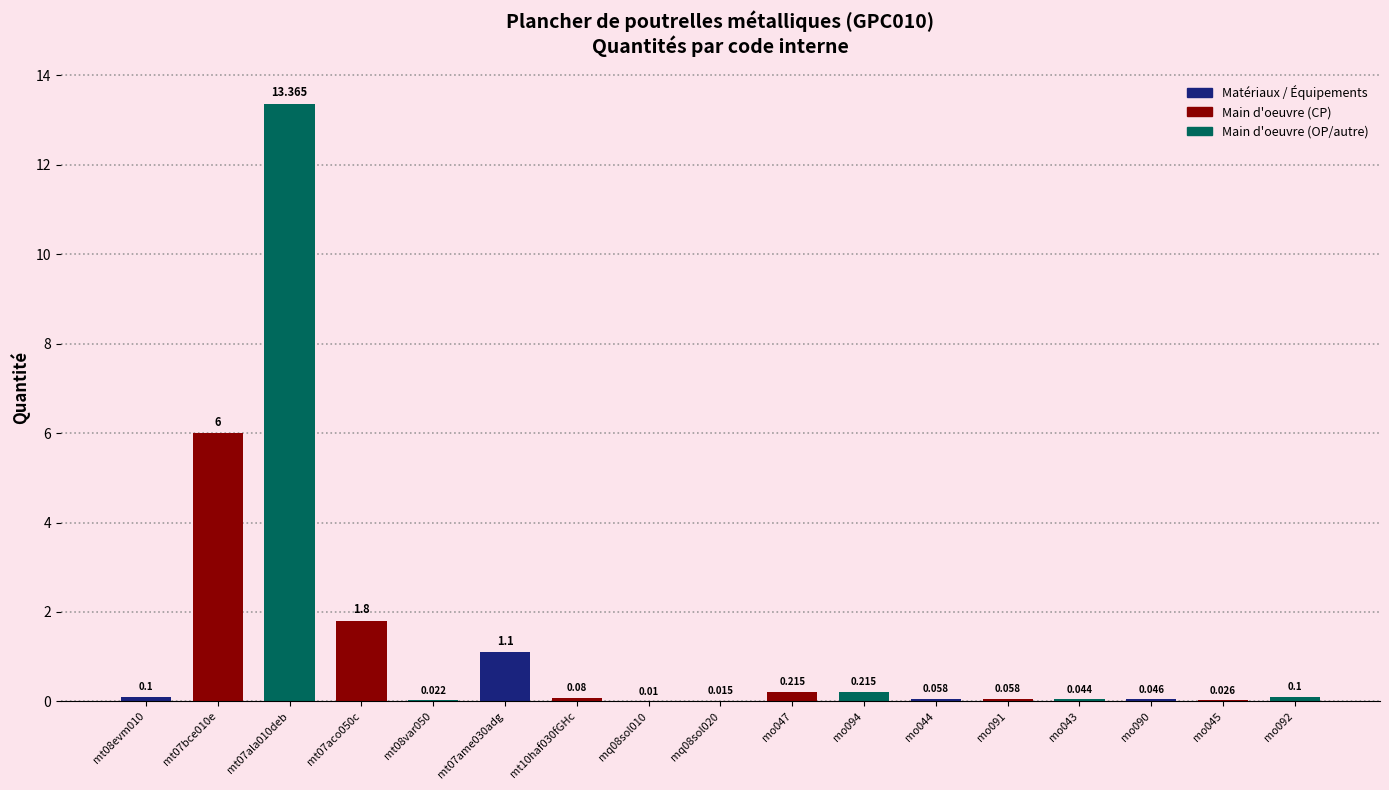

Reading right to left, extract all data points from this chart.

0.1	0.0	0.0	0.0	0.1	0.1	0.2	0.2	0.0	0.0	0.1	1.1	0.0	1.8	13.4	6.0	0.1